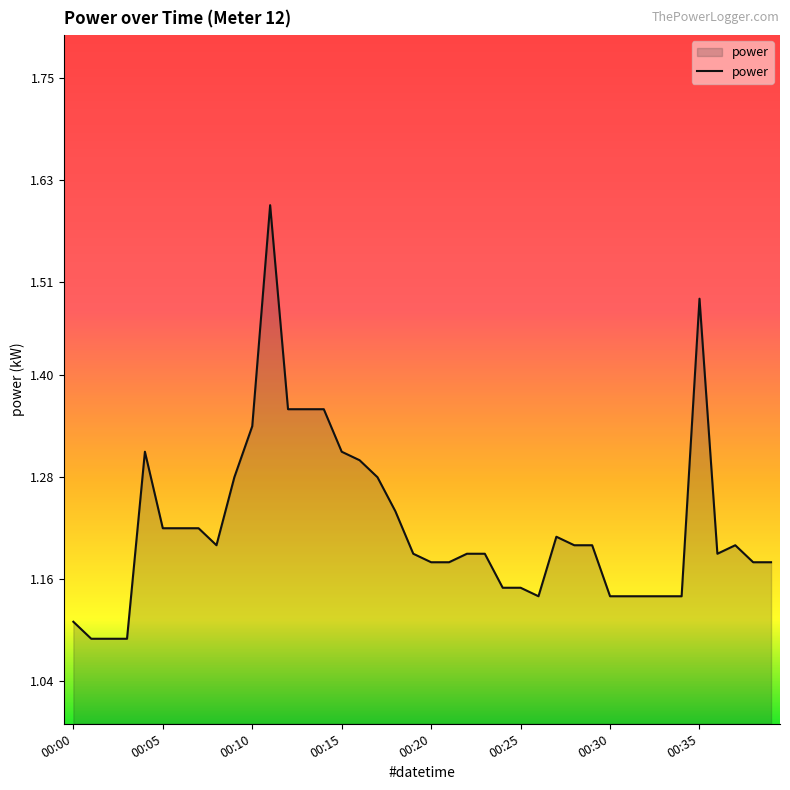

What is the maximum value shown in the chart?

1.6